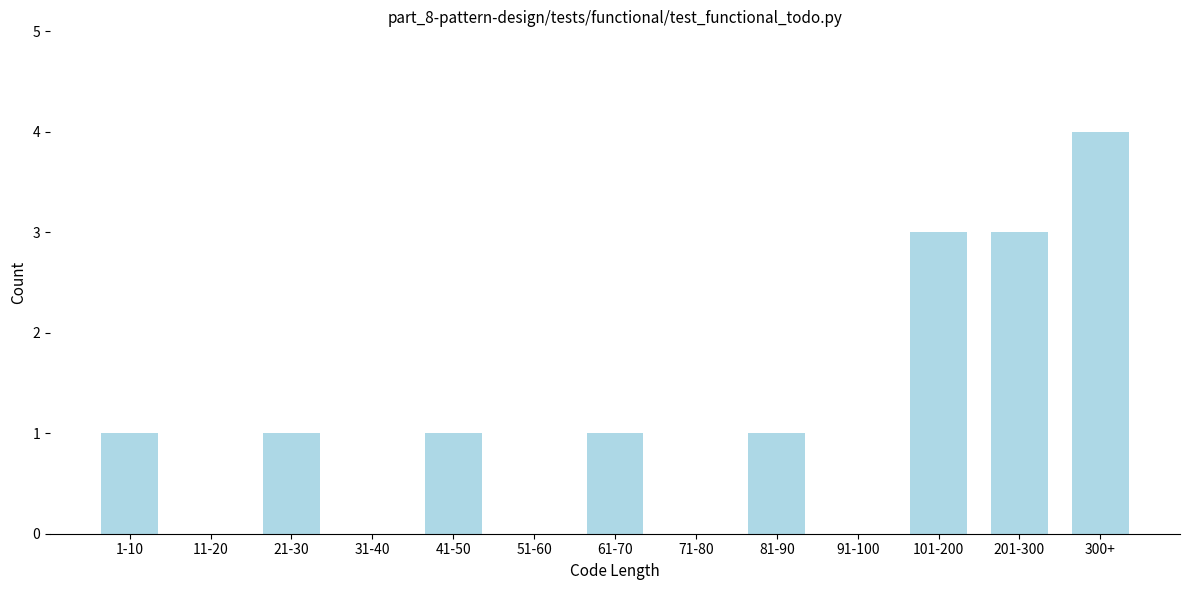

Reading right to left, list all the values displayed in this chart.

300+=4	201-300=3	101-200=3	91-100=0	81-90=1	71-80=0	61-70=1	51-60=0	41-50=1	31-40=0	21-30=1	11-20=0	1-10=1